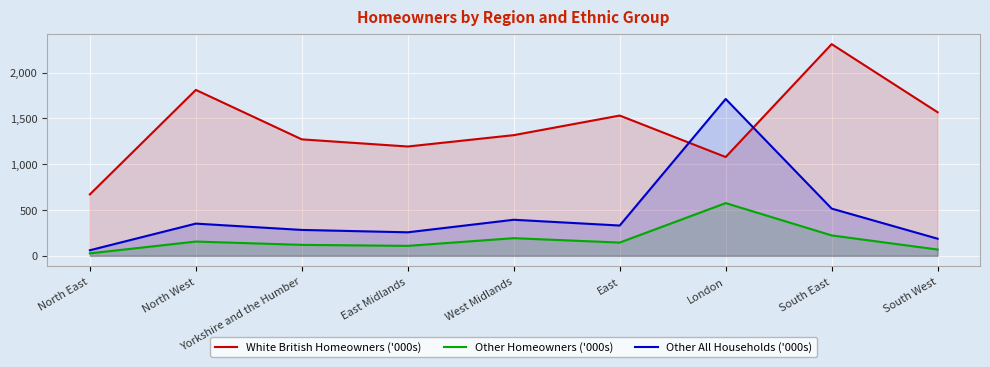

At North East, list the series in order from smallest to largest.

Other Homeowners ('000s), Other All Households ('000s), White British Homeowners ('000s)